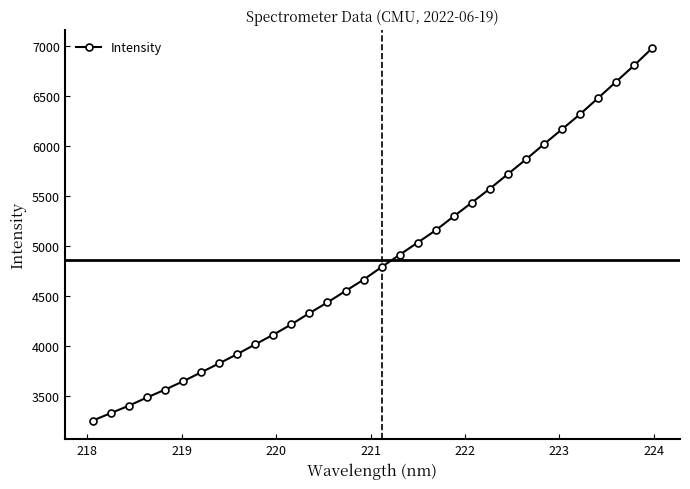

True or false: there are more than 2 points higher than both neighbors.

False